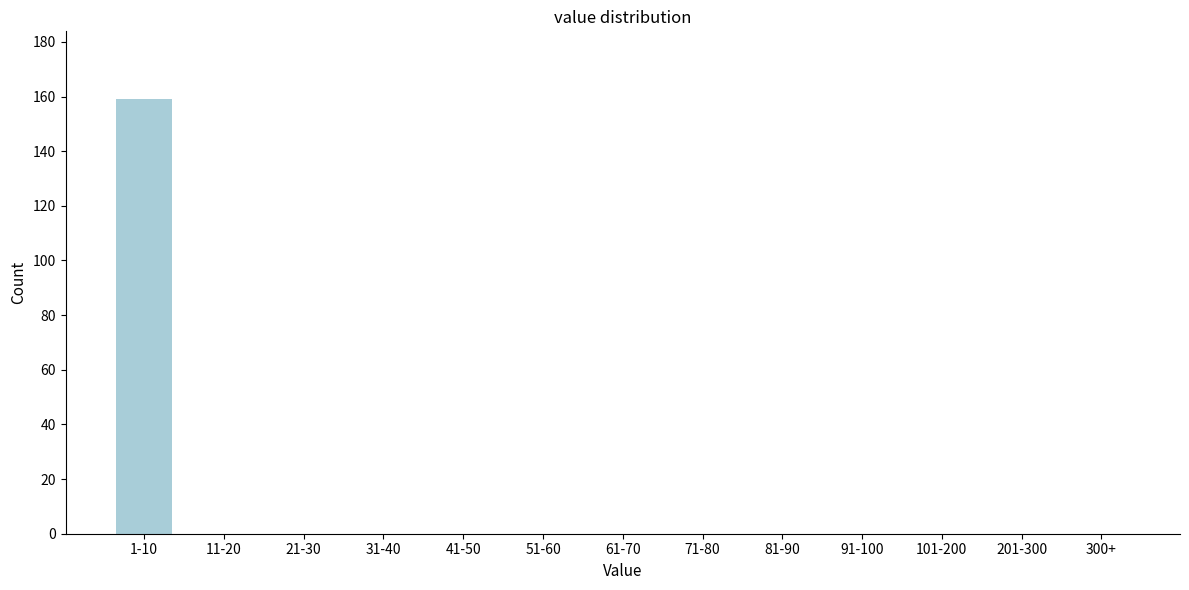

Reading left to right, transcribe all the data shown in this chart.

1-10=159	11-20=0	21-30=0	31-40=0	41-50=0	51-60=0	61-70=0	71-80=0	81-90=0	91-100=0	101-200=0	201-300=0	300+=0